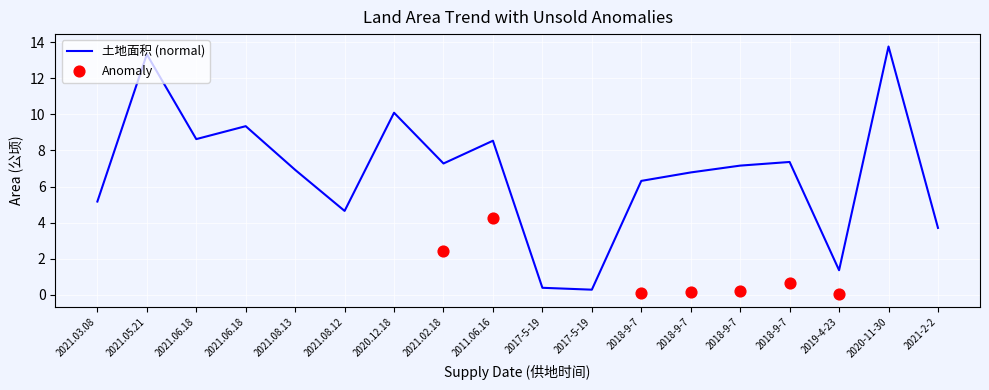

Which has a higher value, 2018-9-7 or 2021.05.21?

2021.05.21